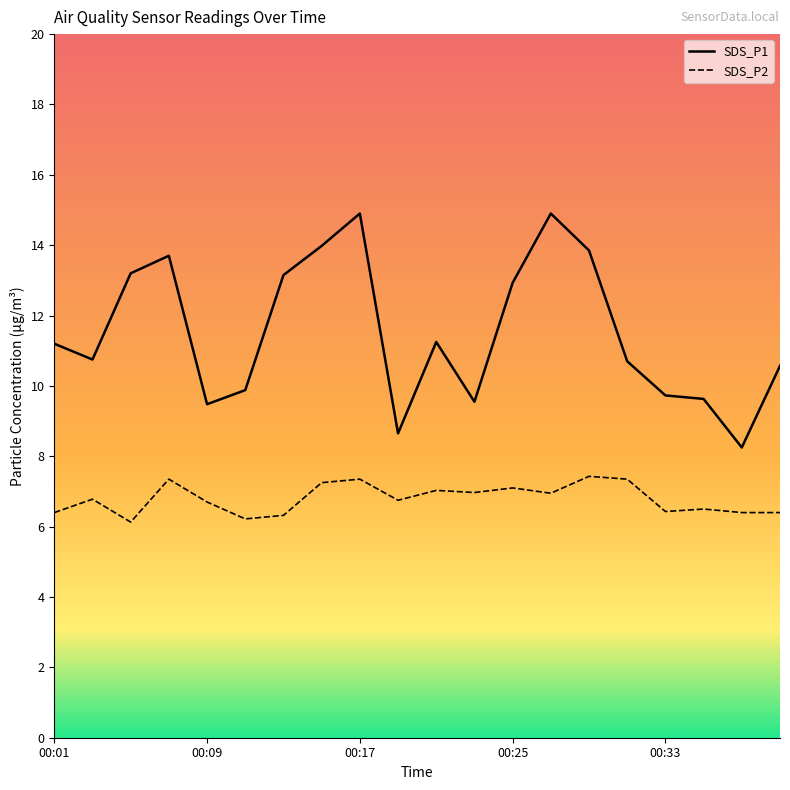

How many values in the SDS_P1 series exceed 11?

10